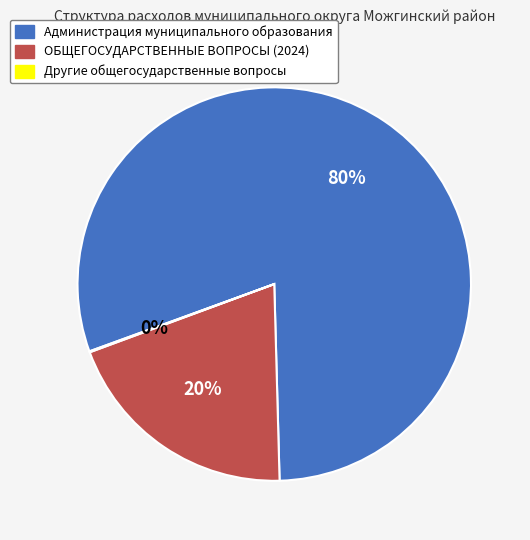

To the nearest percent, what percentage of the pie is Администрация муниципального образования?

80%